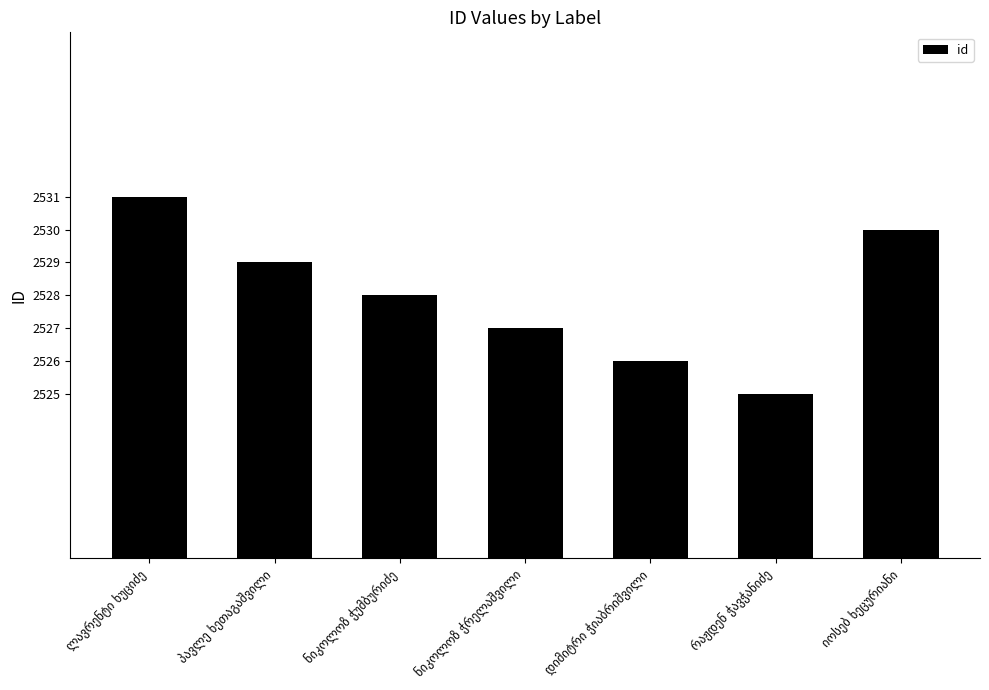

What is the maximum value shown in the chart?

2531